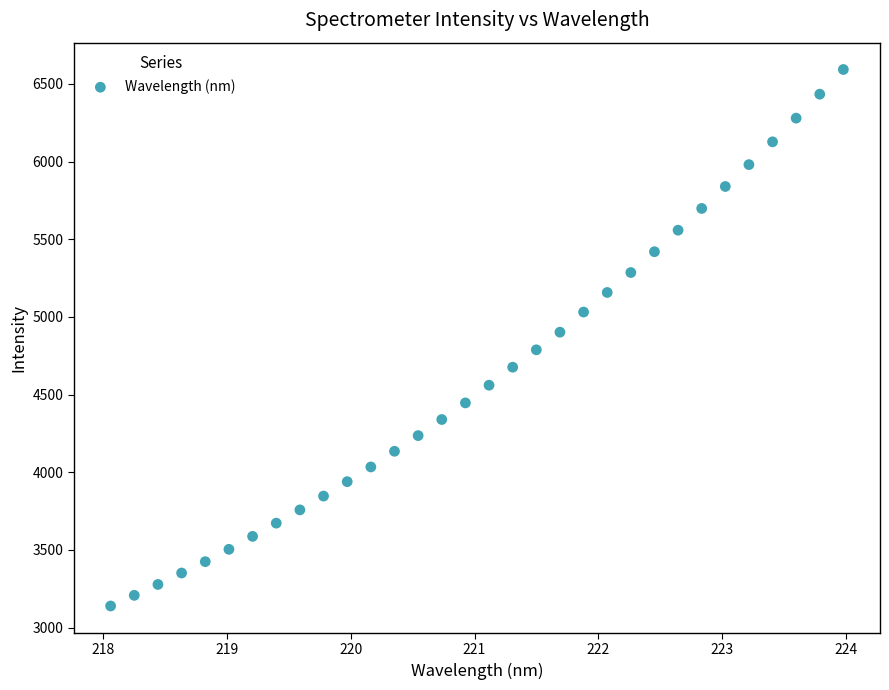

What is the range of X values (max minus min)?

5.9